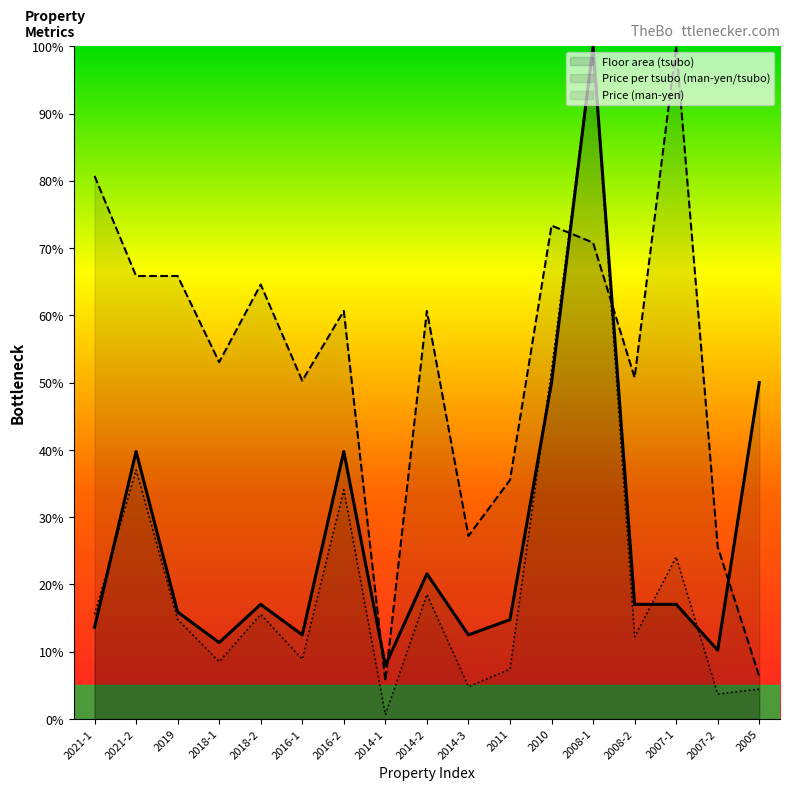

What is the value of the Price per tsubo (man-yen/tsubo) point at the 5th from the left?

64.6